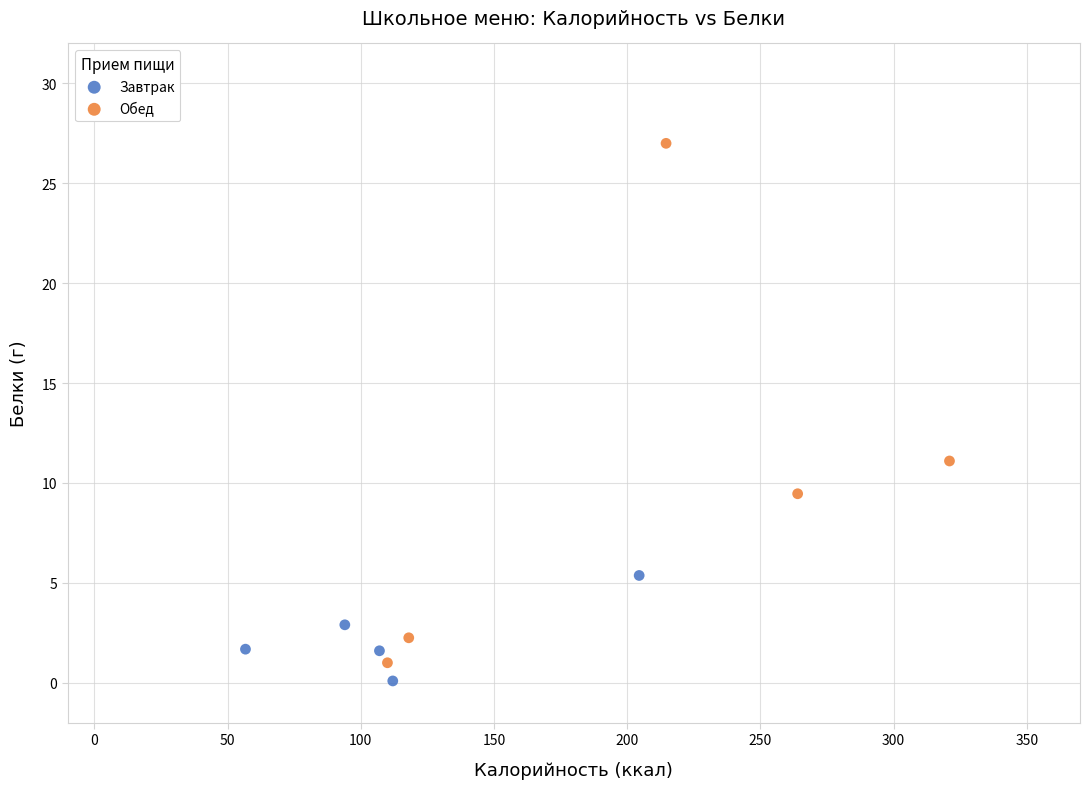

Which series reaches the minimum Y coordinate?

Завтрак